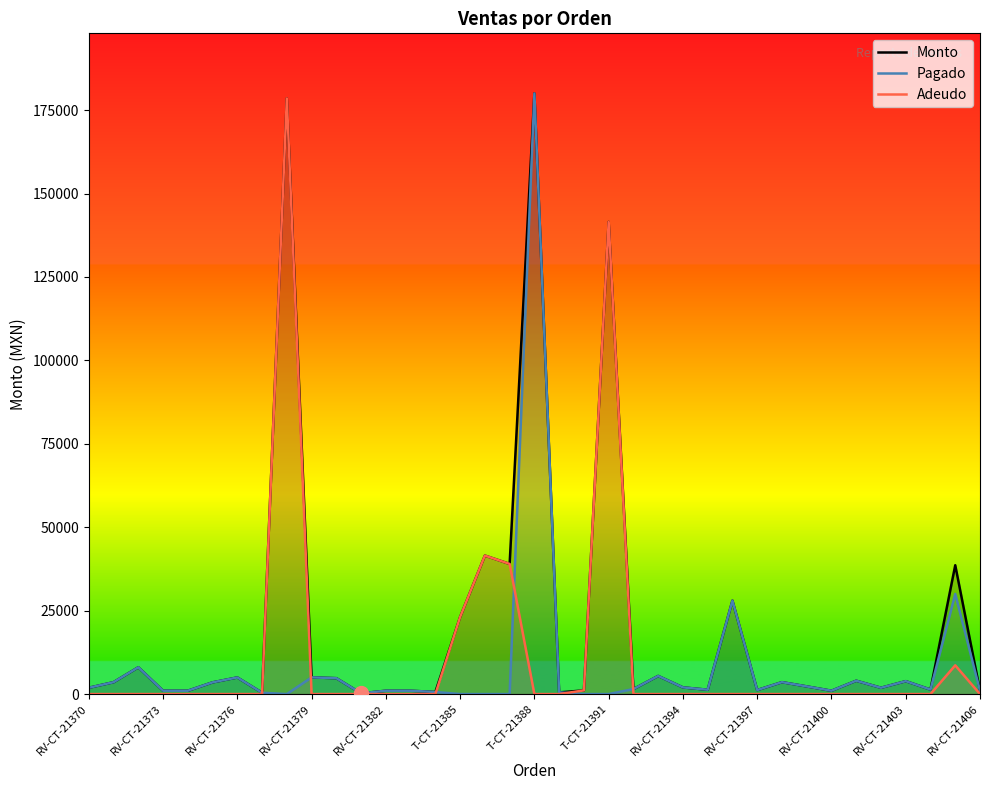

Which series has the largest total across all categories?

Monto